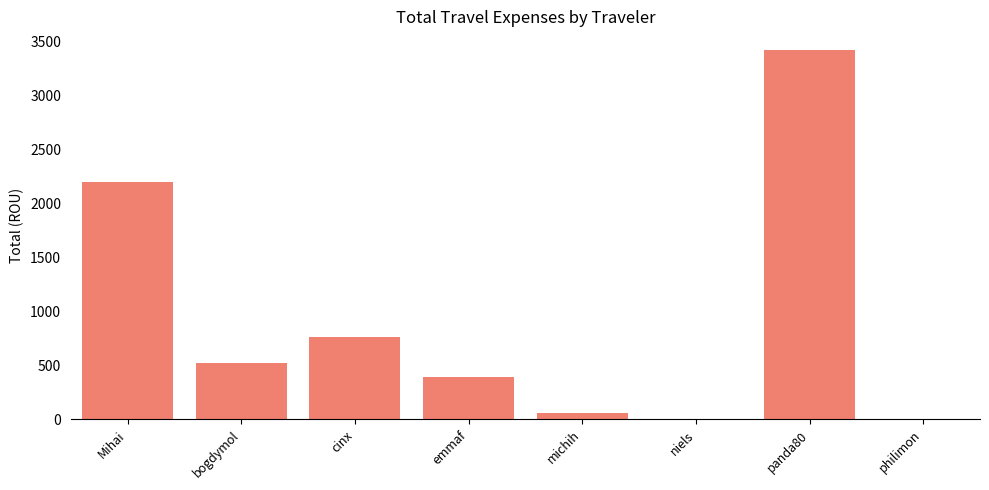

What is the ratio of the value at michih to the value at cinx?

0.1